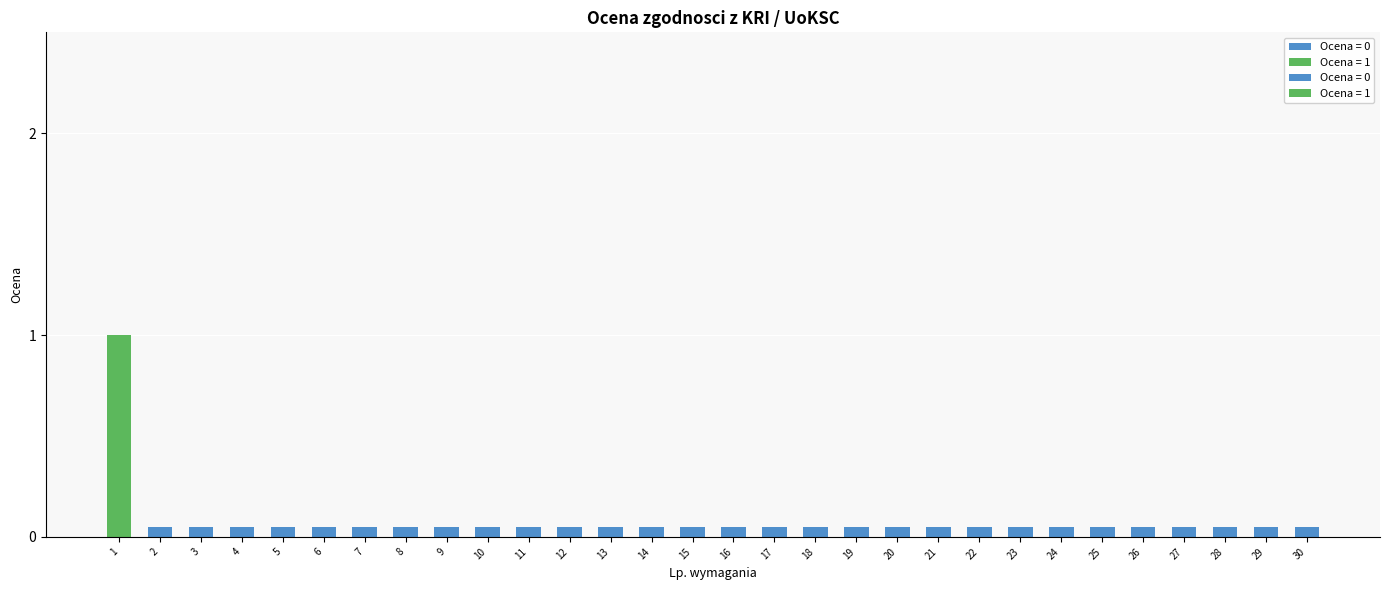

The value at 18 is 0.1. True or false?

False